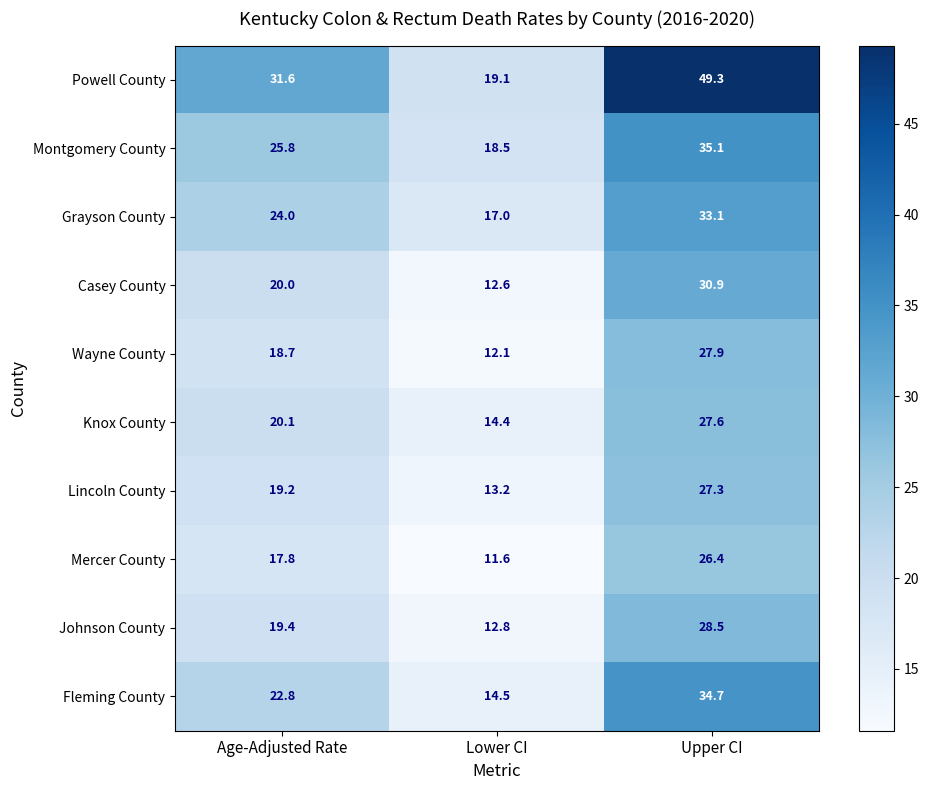

At how many categories does at least one series exceed 19?

3